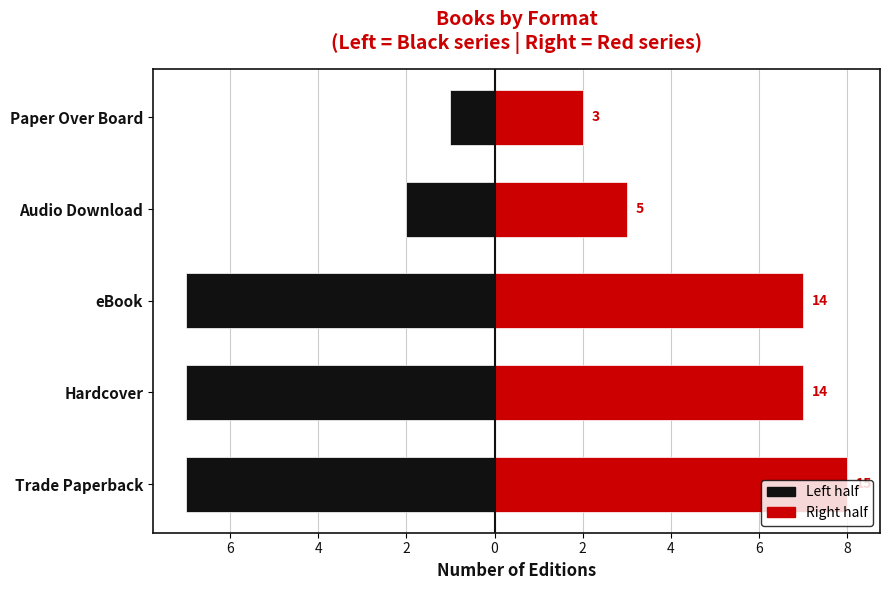

True or false: Count (right) has a value of 8 at 8.

True